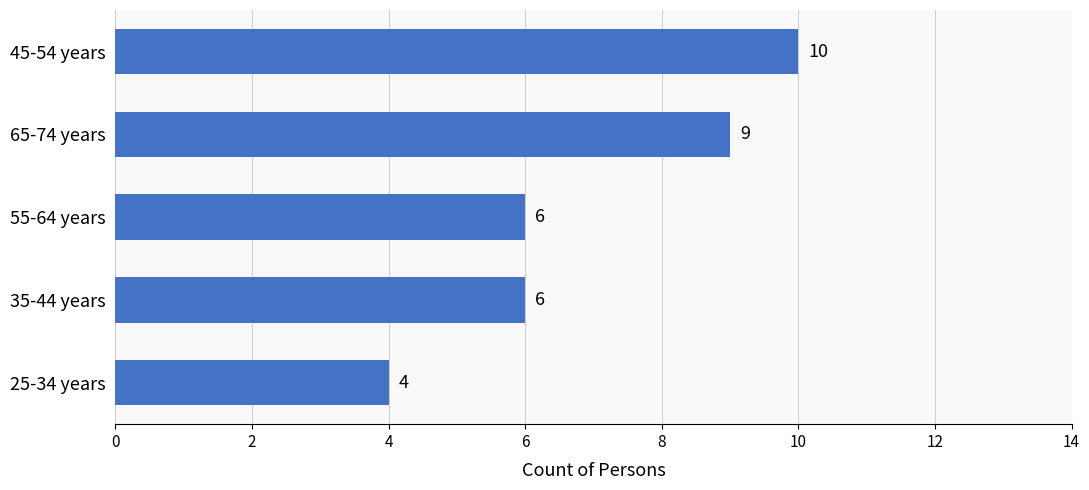

What is the sum of the values at 35-44 years and 45-54 years?

16